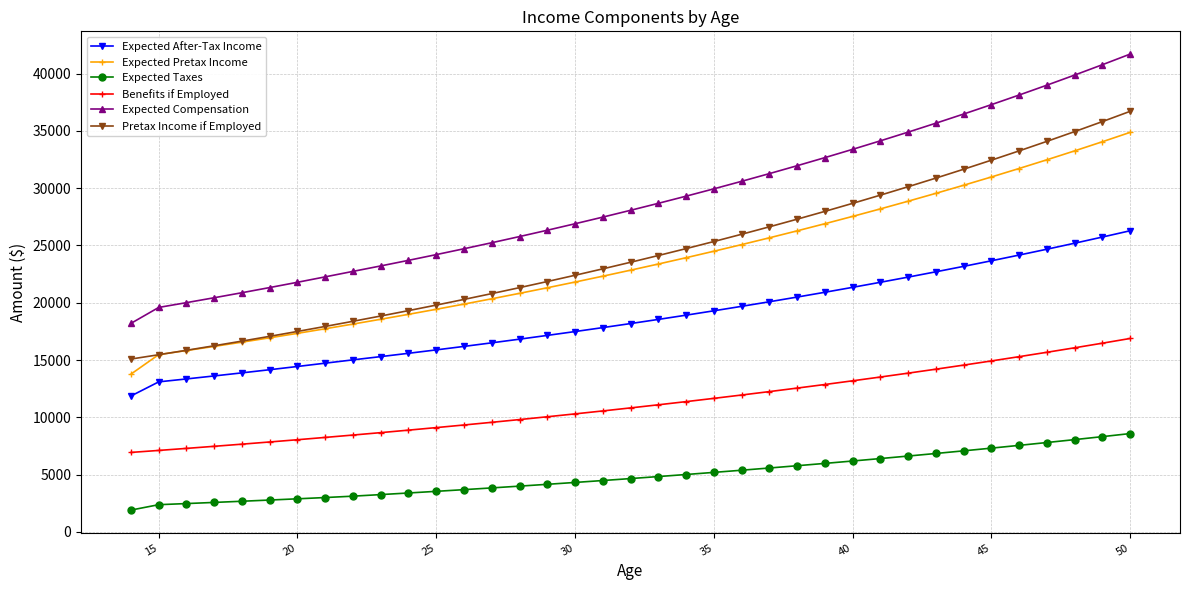

Which series has the widest spread of values?

Expected Compensation